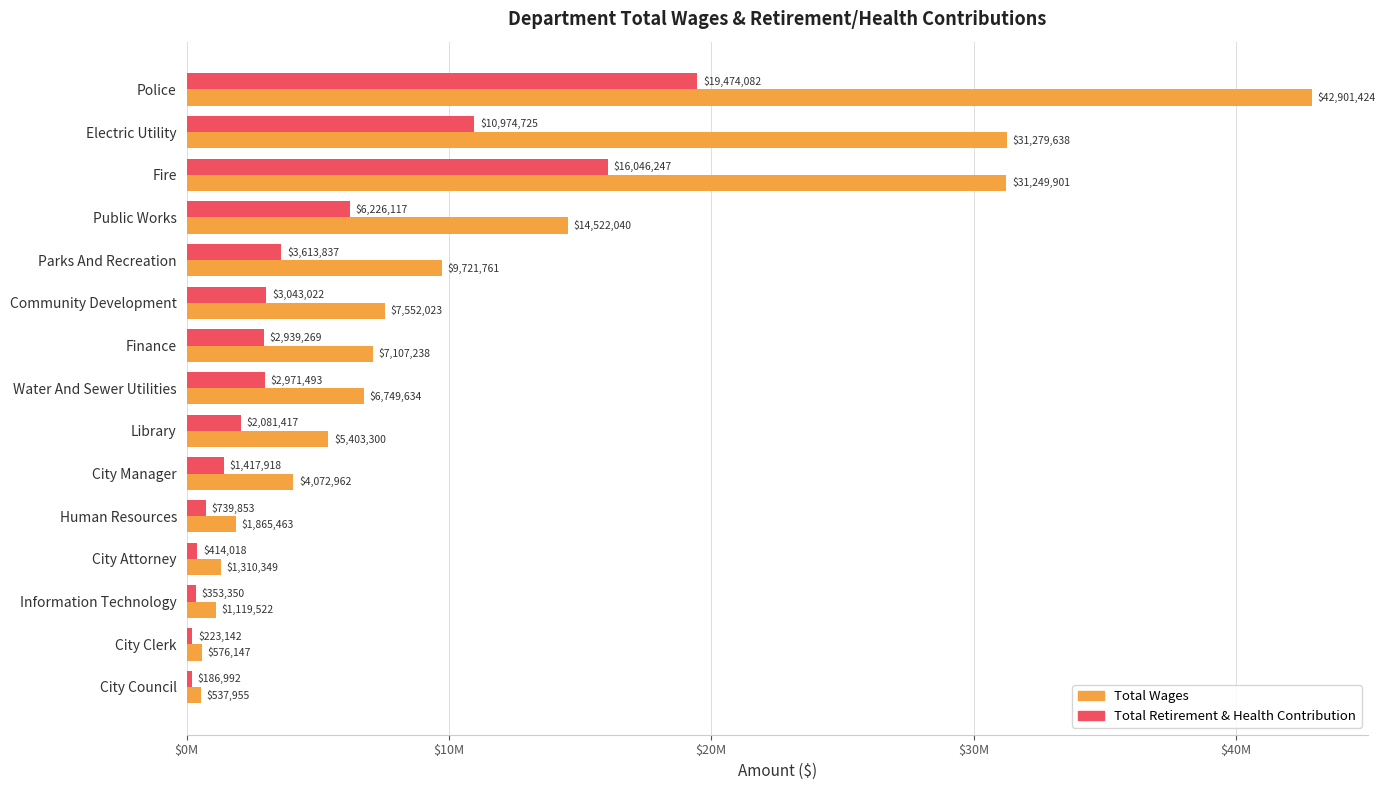

What are all the series names shown in the legend?

Total Wages, Total Retirement & Health Contribution